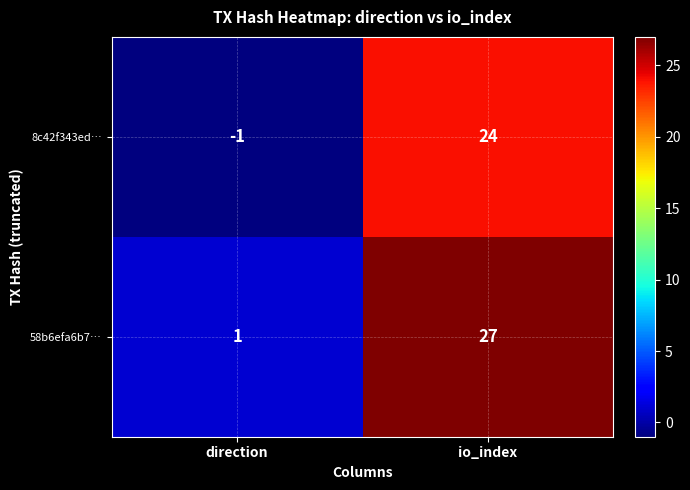

What is the difference between the maximum and minimum values in the 8c42f343ed… series?

25